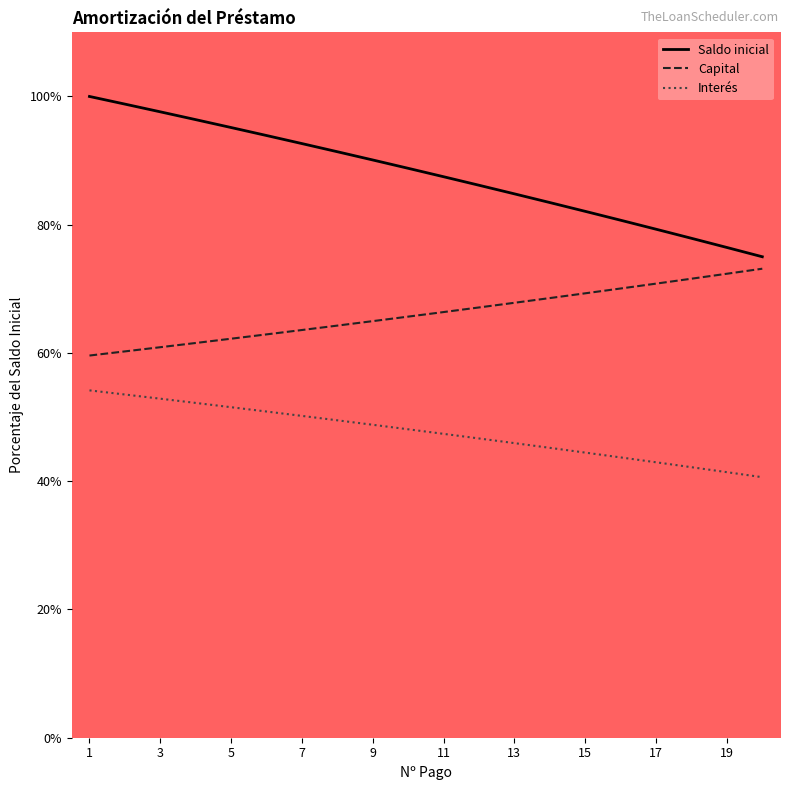

True or false: Interés and Saldo inicial intersect in this chart.

False